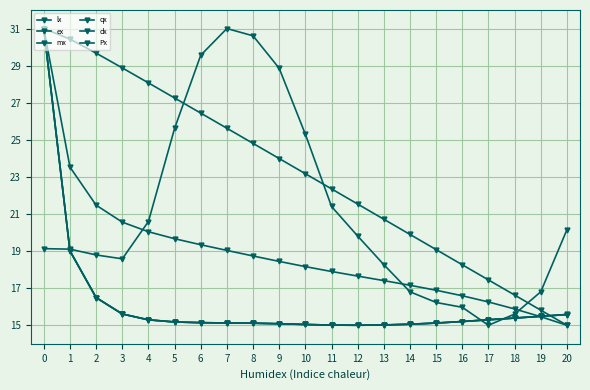

Reading left to right, transcribe all the data shown in this chart.

lx: 31.0	23.5	21.5	20.6	20.0	19.7	19.3	19.0	18.7	18.4	18.2	17.9	17.7	17.4	17.2	16.9	16.6	16.3	15.9	15.5	15.0
ex: 31.0	30.4	29.7	28.9	28.1	27.3	26.4	25.6	24.8	24.0	23.2	22.4	21.5	20.7	19.9	19.1	18.3	17.4	16.6	15.8	15.0
mx: 31.0	19.0	16.5	15.6	15.3	15.2	15.1	15.1	15.1	15.1	15.0	15.0	15.0	15.0	15.1	15.1	15.2	15.3	15.4	15.5	15.6
qx: 31.0	19.0	16.5	15.6	15.3	15.2	15.1	15.1	15.1	15.1	15.0	15.0	15.0	15.0	15.1	15.1	15.2	15.3	15.4	15.5	15.6
dx: 31.0	19.0	16.5	15.6	15.3	15.2	15.1	15.1	15.1	15.1	15.0	15.0	15.0	15.0	15.1	15.1	15.2	15.3	15.4	15.5	15.6
Px: 19.1	19.1	18.8	18.6	20.6	25.6	29.6	31.0	30.6	28.9	25.3	21.4	19.8	18.3	16.8	16.2	16.0	15.0	15.6	16.8	20.2